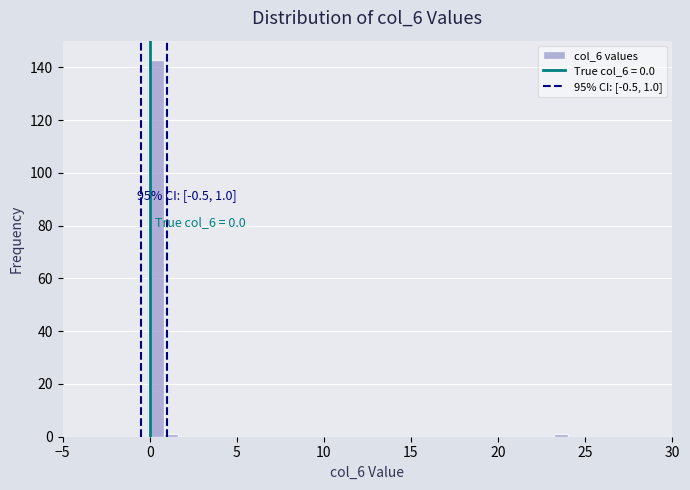

Read against the x-axis, roughly where is the centre of the tallest bar?

0.5